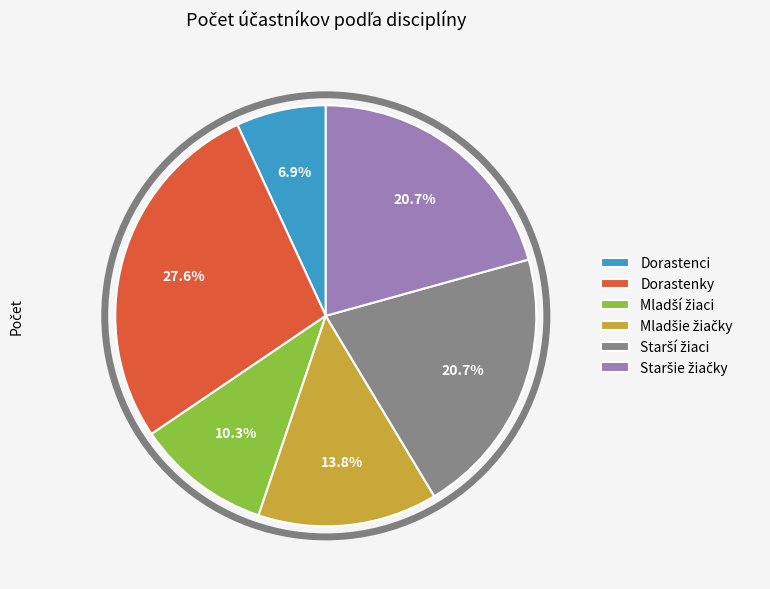

Does any single category account for the majority?

No